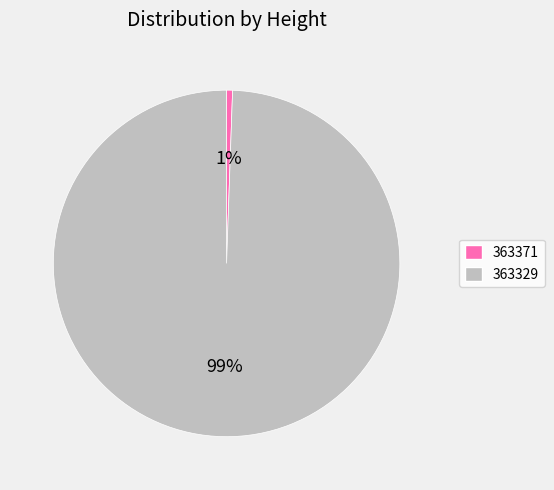

How many slices are in this pie chart?

2